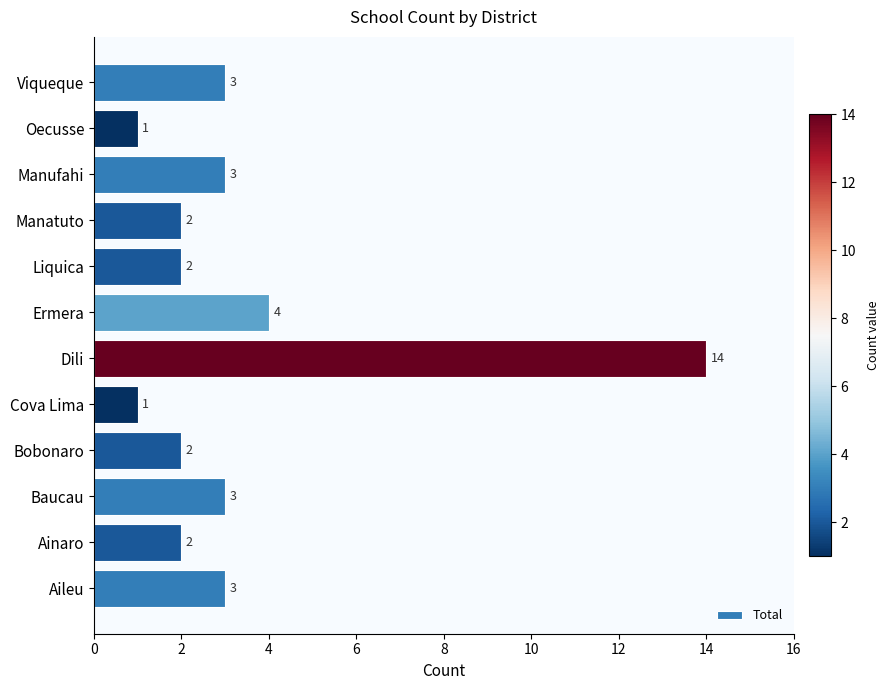

What is the change in value from Ainaro to Ermera?

+2